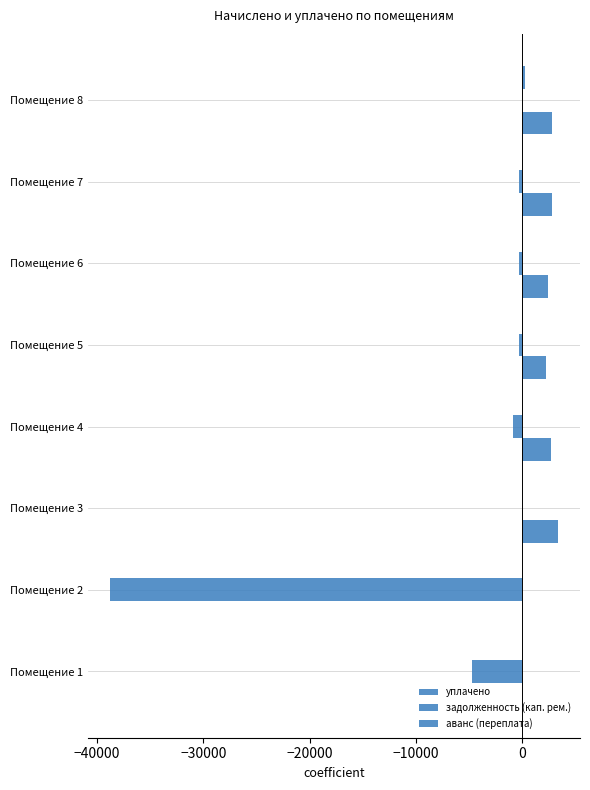

Count the number of data series in this chart.

3